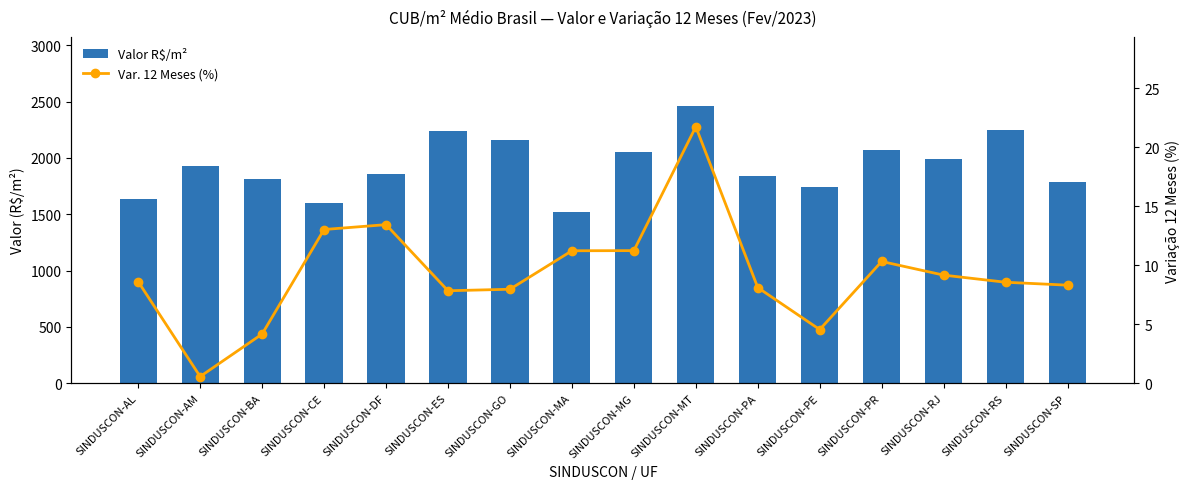

Count the number of data series in this chart.

2